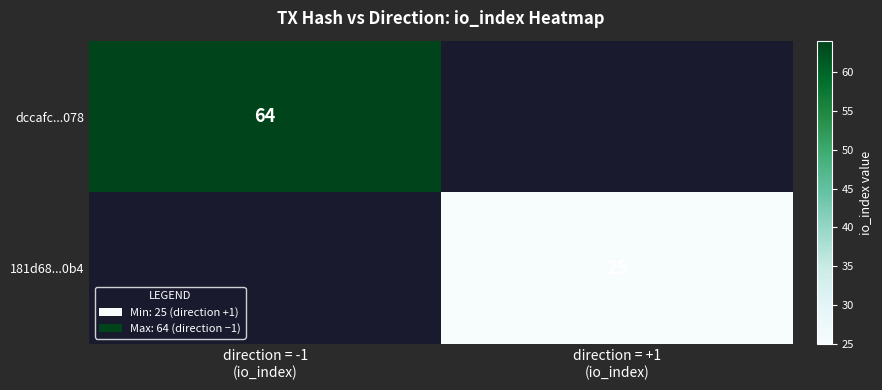

List the labels in order of dccafc...078 value, largest first.

direction = -1 (io_index), direction = +1 (io_index)